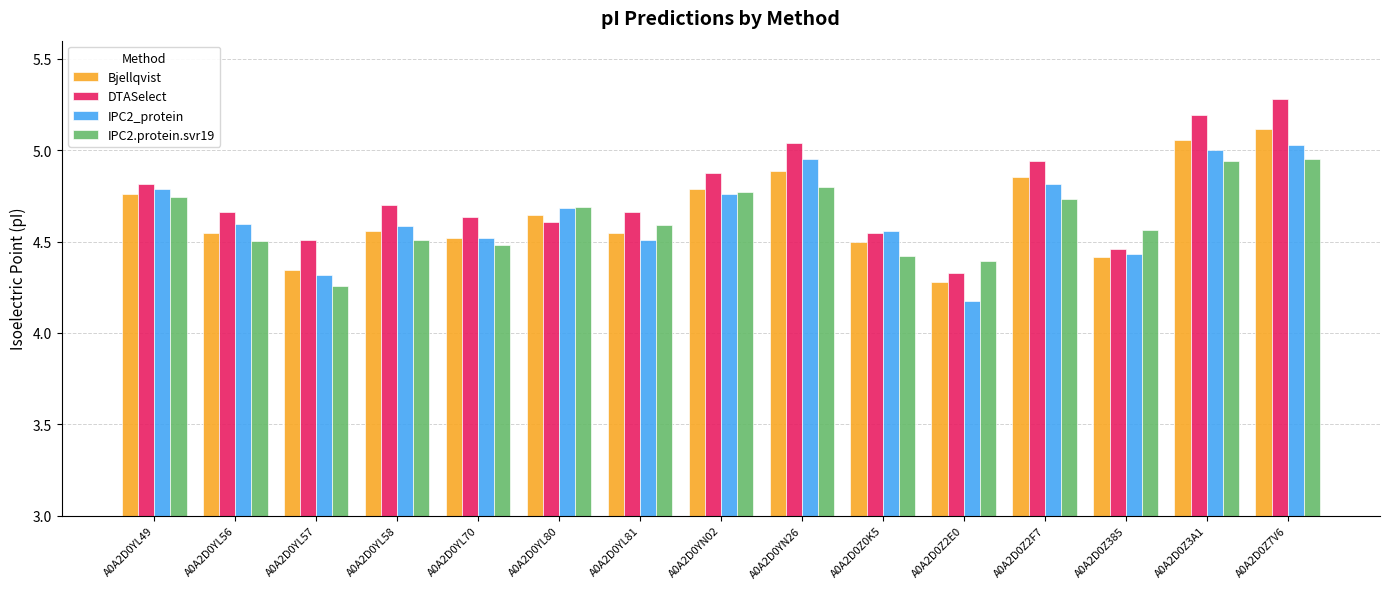

What is the total value across all series at A0A2D0YL58?

18.3